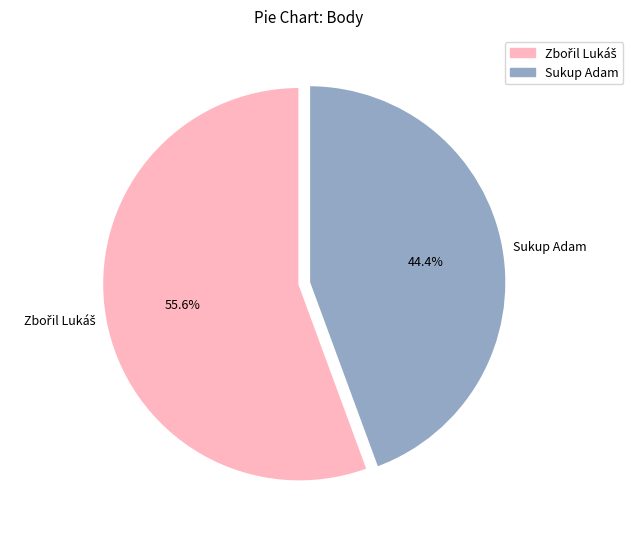

What portion of the pie excludes Sukup Adam?

55.6%